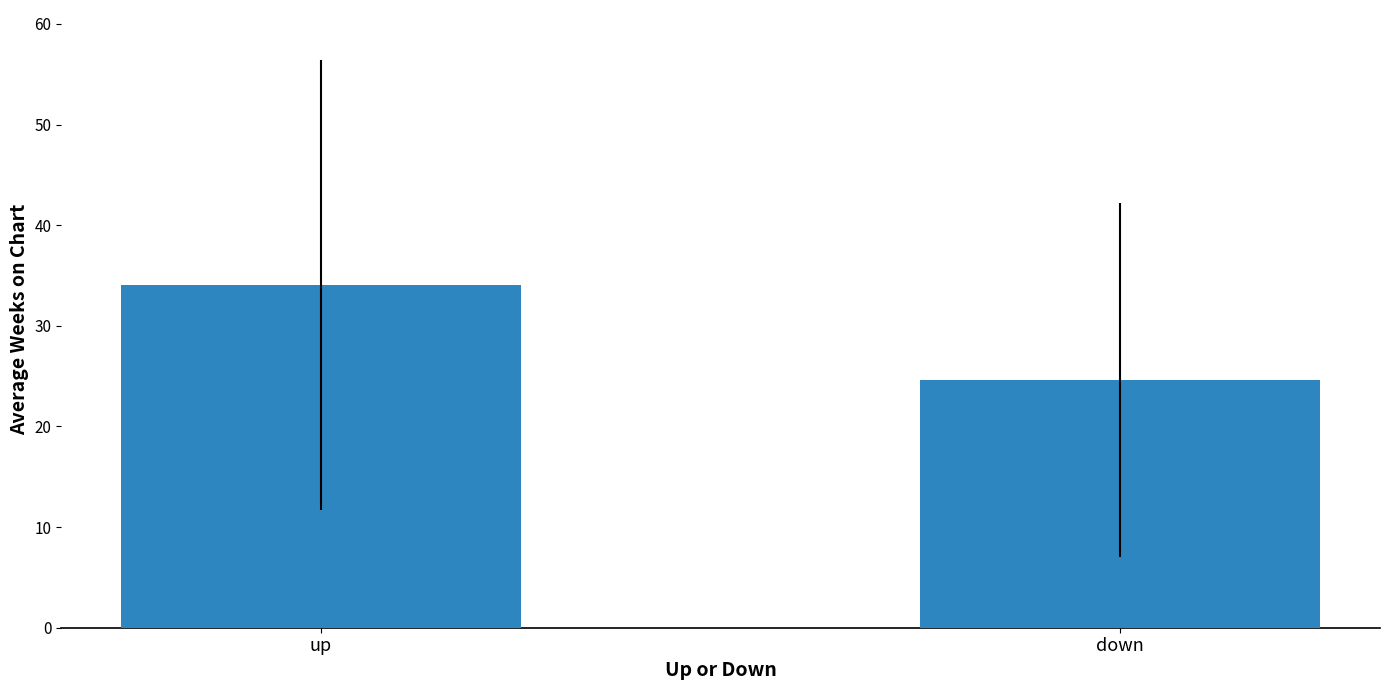

What position from the left is down?

2